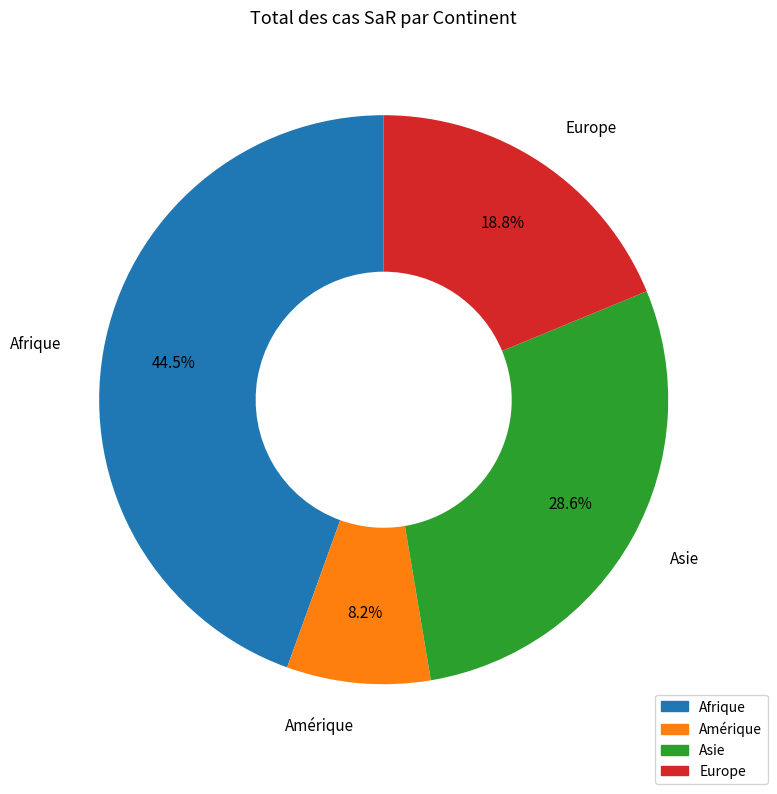

Is there a majority slice in this chart?

No